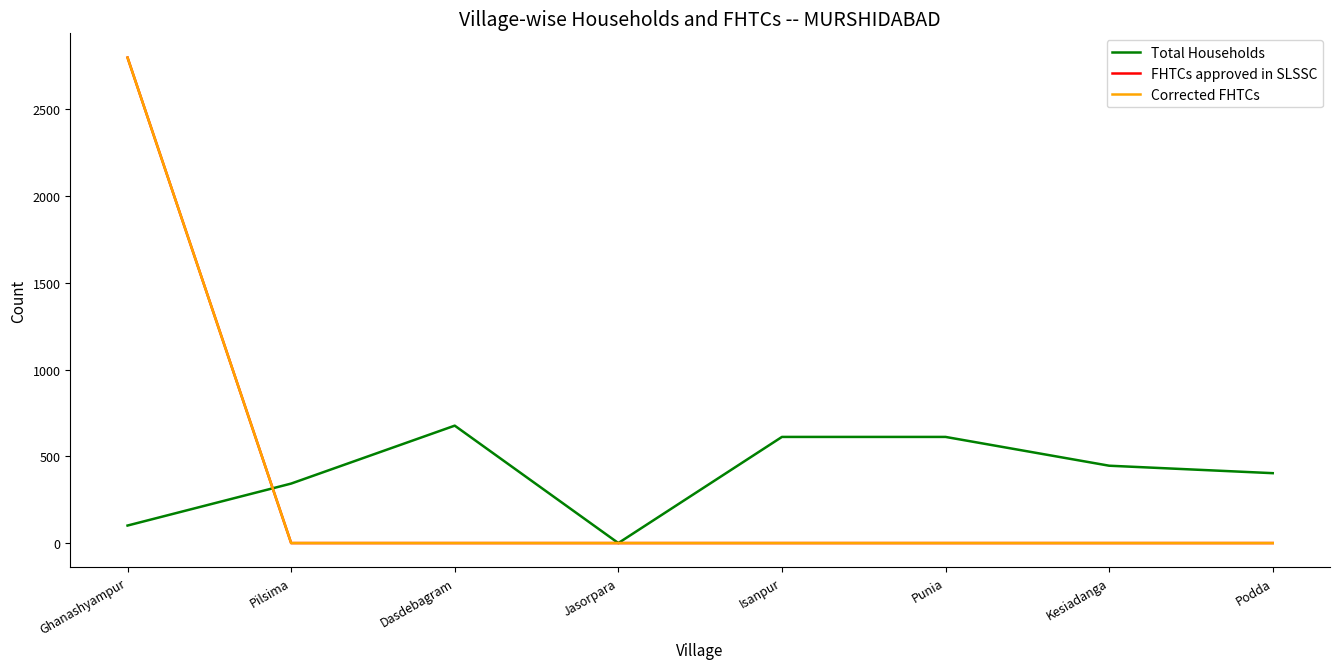

Is this an area chart (filled region under the line)?

No